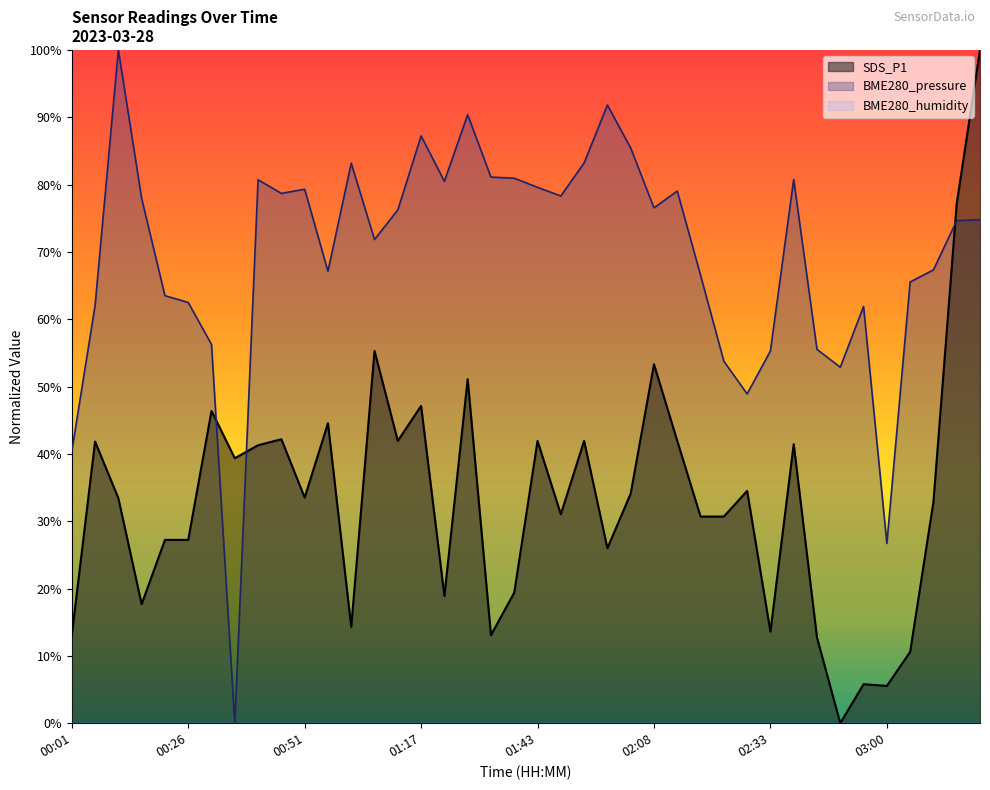

The value of BME280_pressure at 01:43 is 0.5. True or false?

False